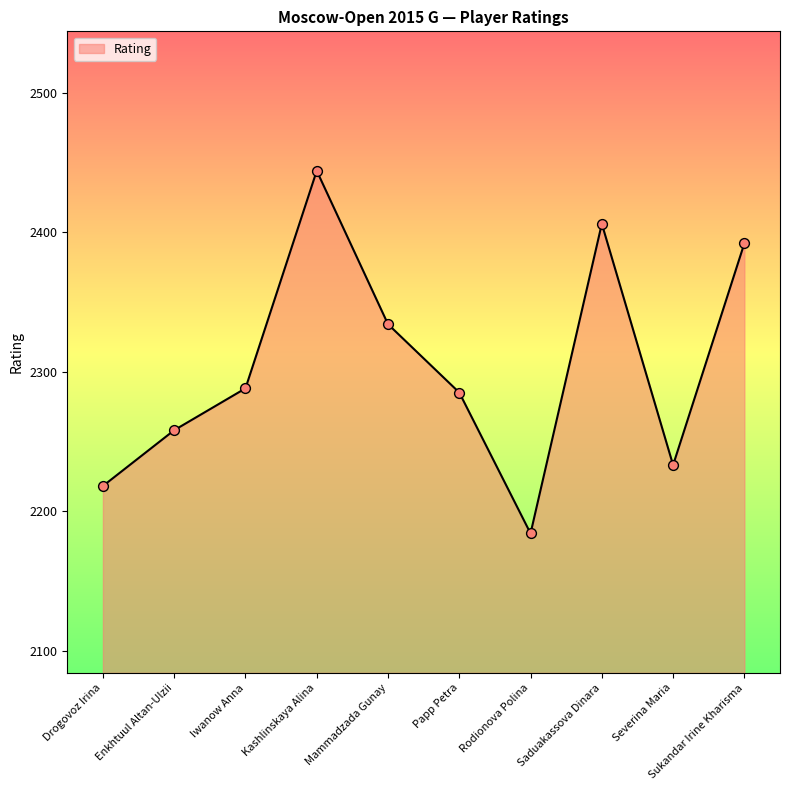

Between Enkhtuul Altan-Ulzii and Saduakassova Dinara, which is larger?

Saduakassova Dinara